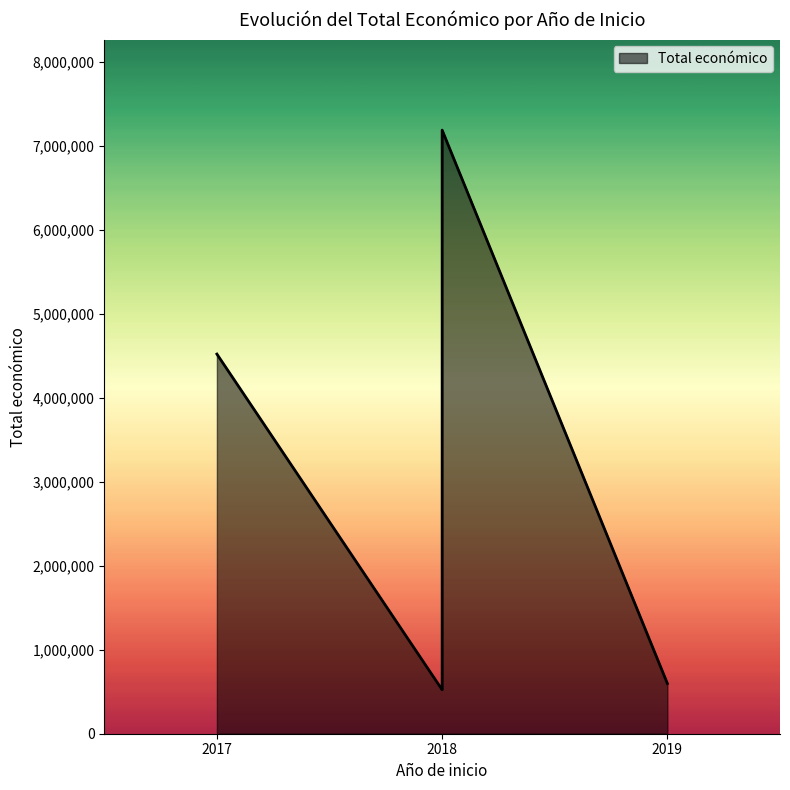

What is the change in value from 2018 to 2018?

-6664631